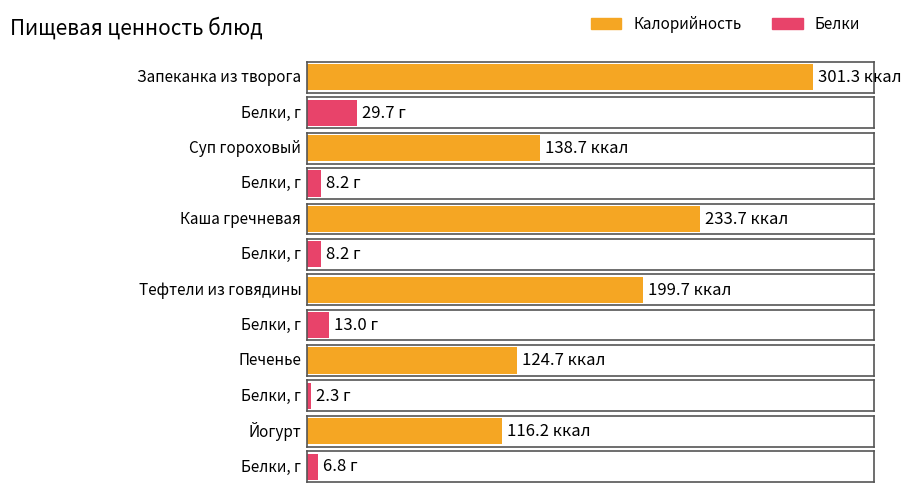

Where does the Калорийность series first go above 199?

Запеканка из творога